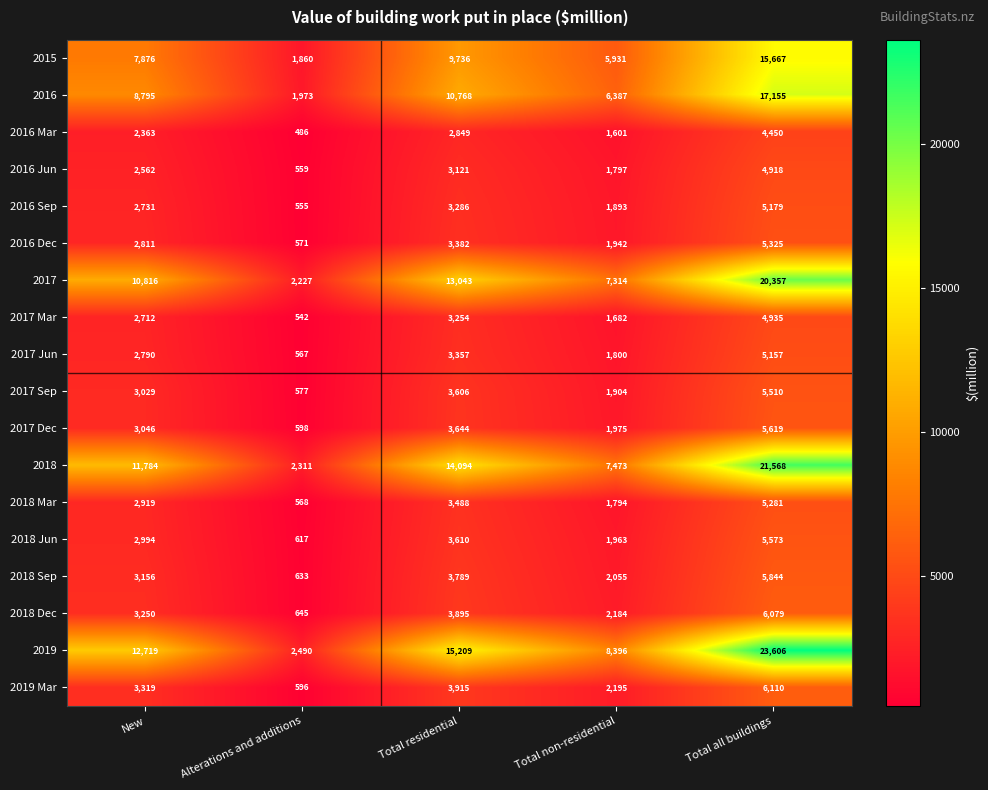

What is the total value across all series at New?

89672